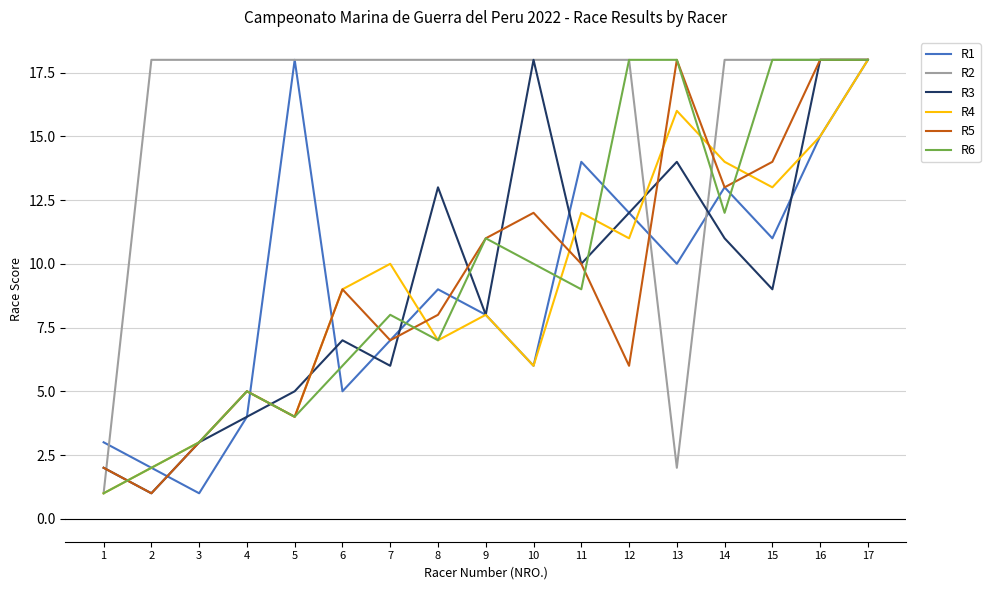

Which series changed the most between 6 and 13?

R2